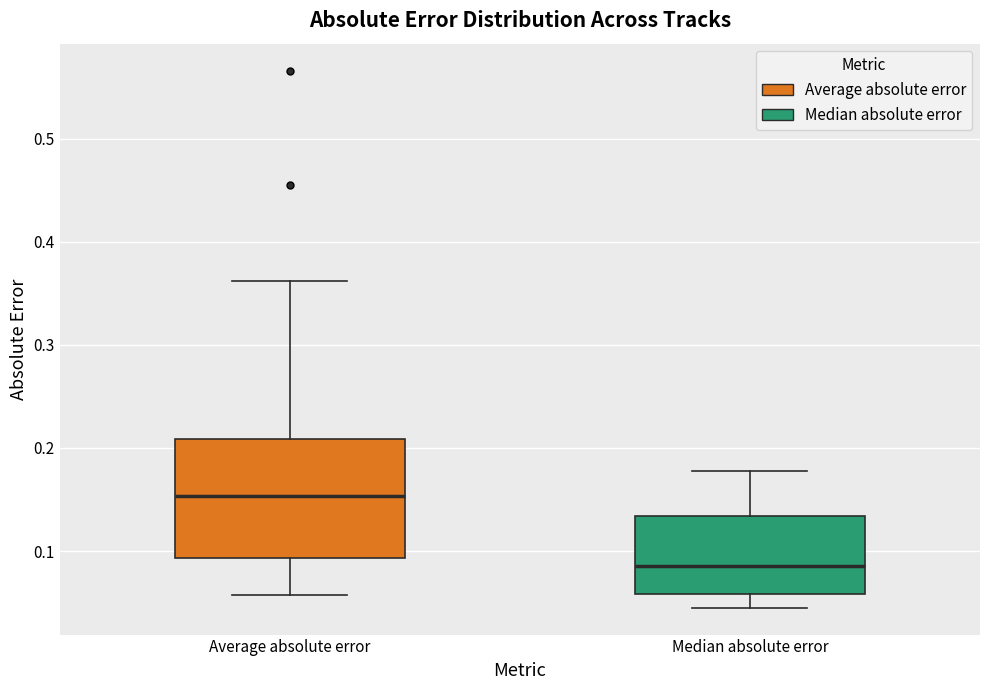

Which box's median line is the lowest?

Median absolute error